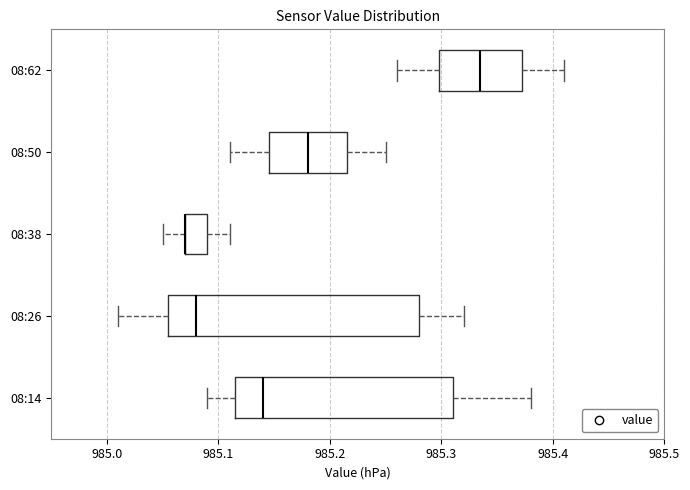

Reading bottom to top, transcribe this box plot: for each box, give where its median line is, the range the box spans, and where its two whiskers end, as read against the x-axis. The values are not printed on the chart, so give them approximately, as read against the axis.

08:14: median 985.14, box 985.12 to 985.31, whiskers 985.09 to 985.38
08:26: median 985.08, box 985.06 to 985.28, whiskers 985.01 to 985.32
08:38: median 985.07 (drawn on the box's left edge), box 985.07 to 985.09, whiskers 985.05 to 985.11
08:50: median 985.18, box 985.15 to 985.22, whiskers 985.11 to 985.25
08:62: median 985.34, box 985.30 to 985.37, whiskers 985.26 to 985.41